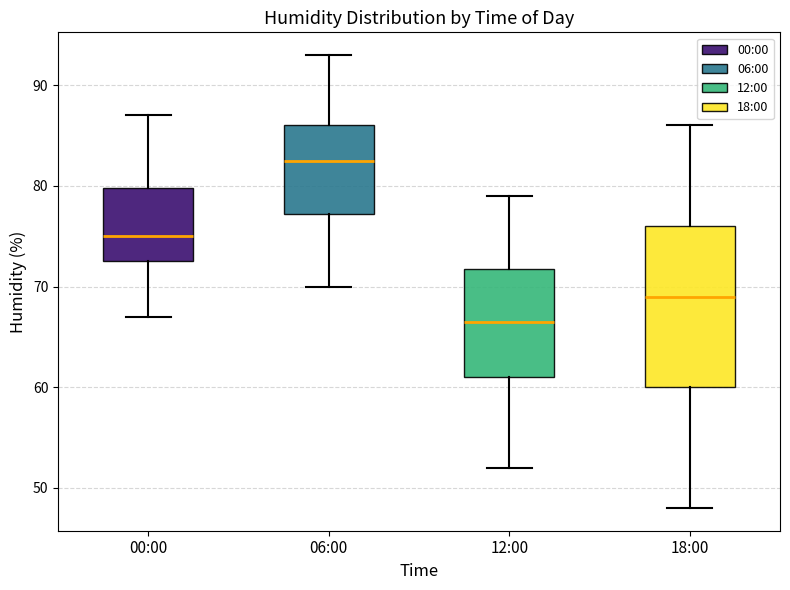

Reading left to right, transcribe this box plot: for each box, give where its median line is, the range the box spans, and where its two whiskers end, as read against the y-axis. The values are not printed on the chart, so give them approximately, as read against the axis.

00:00: median 75, box 73 to 80, whiskers 67 to 87
06:00: median 83, box 77 to 86, whiskers 70 to 93
12:00: median 67, box 61 to 72, whiskers 52 to 79
18:00: median 69, box 60 to 76, whiskers 48 to 86